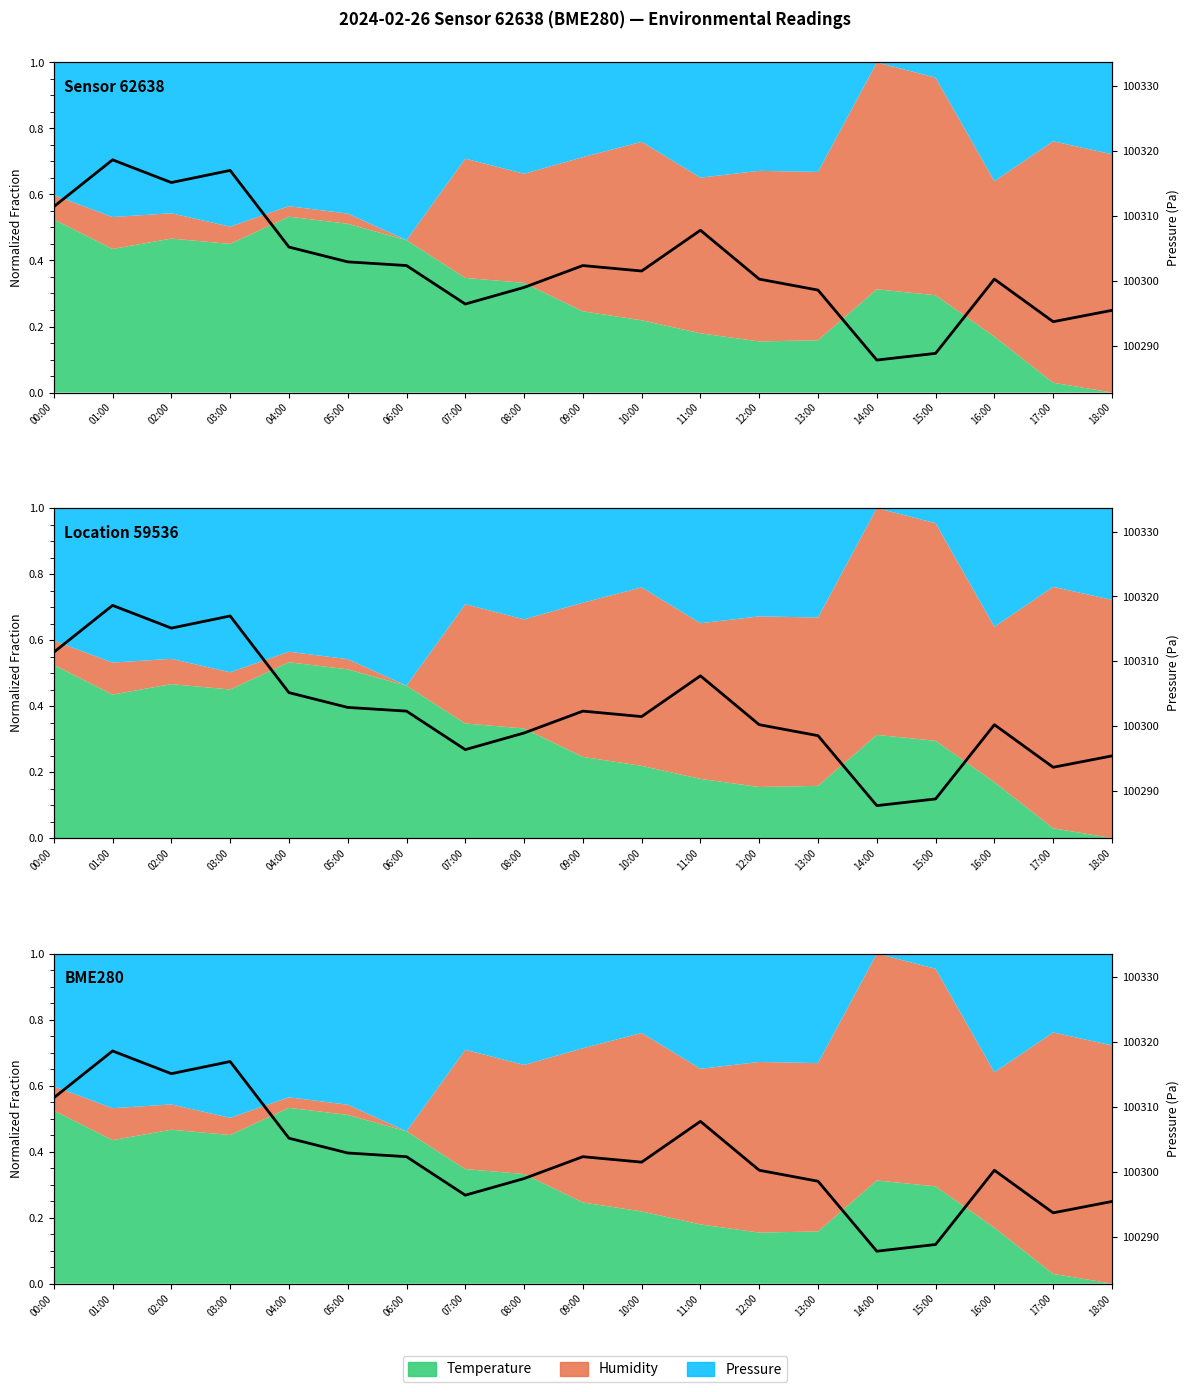

Rank the categories by value from lowest to highest.

14:00, 15:00, 17:00, 18:00, 07:00, 13:00, 08:00, 12:00, 16:00, 10:00, 06:00, 09:00, 05:00, 04:00, 11:00, 00:00, 02:00, 03:00, 01:00